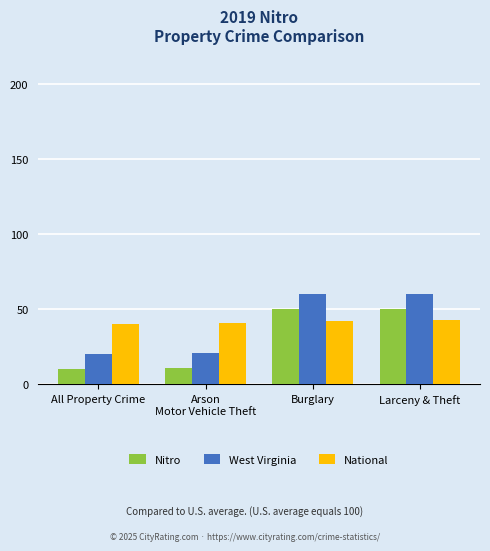

Are the bars horizontal?

No